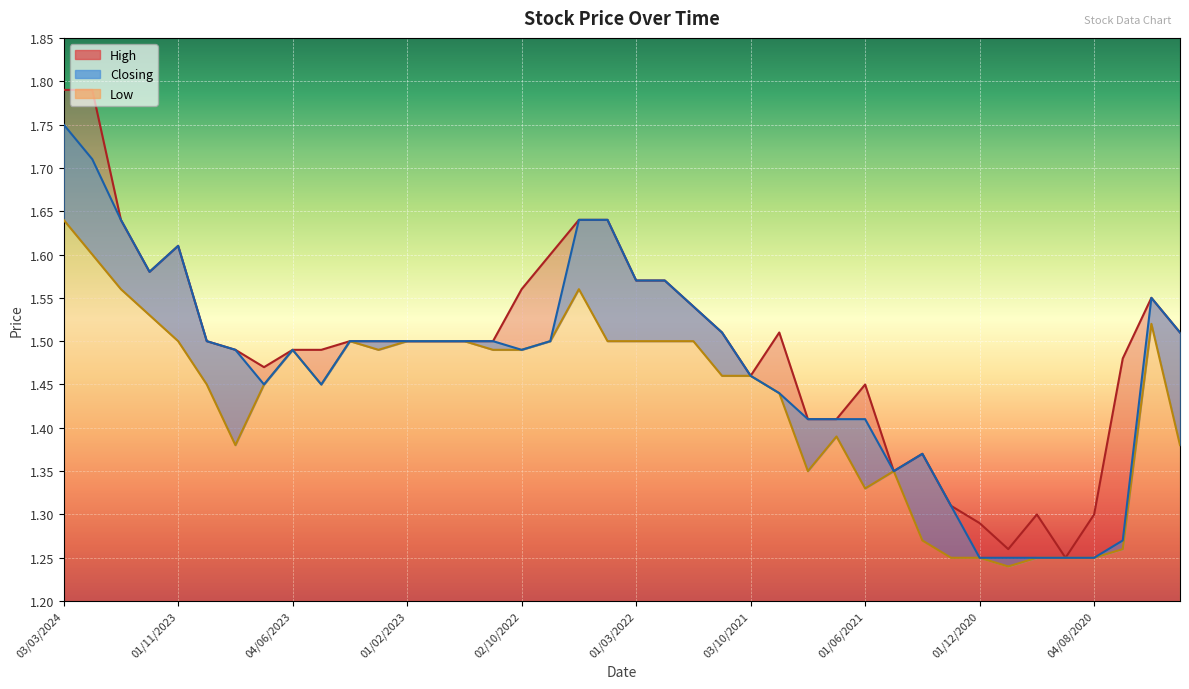

What is the difference between the second highest and second lowest values in the High series?

0.5